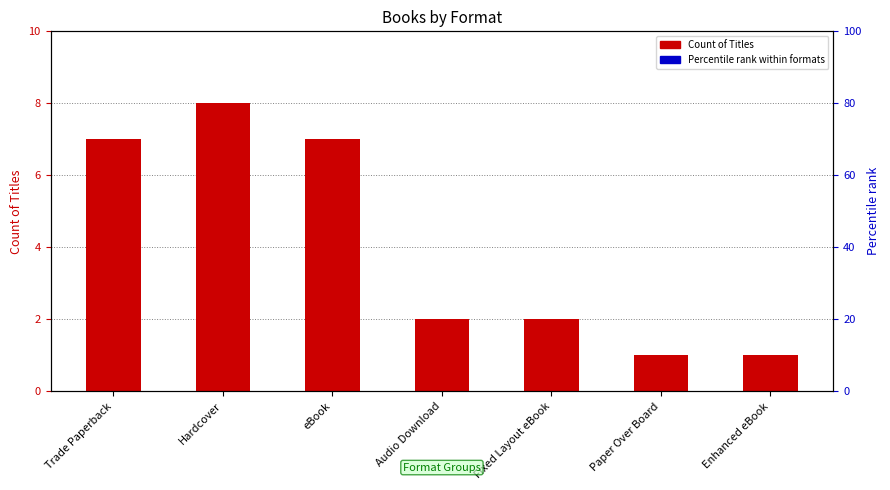

How many values in the Count of Titles series exceed 2?

3